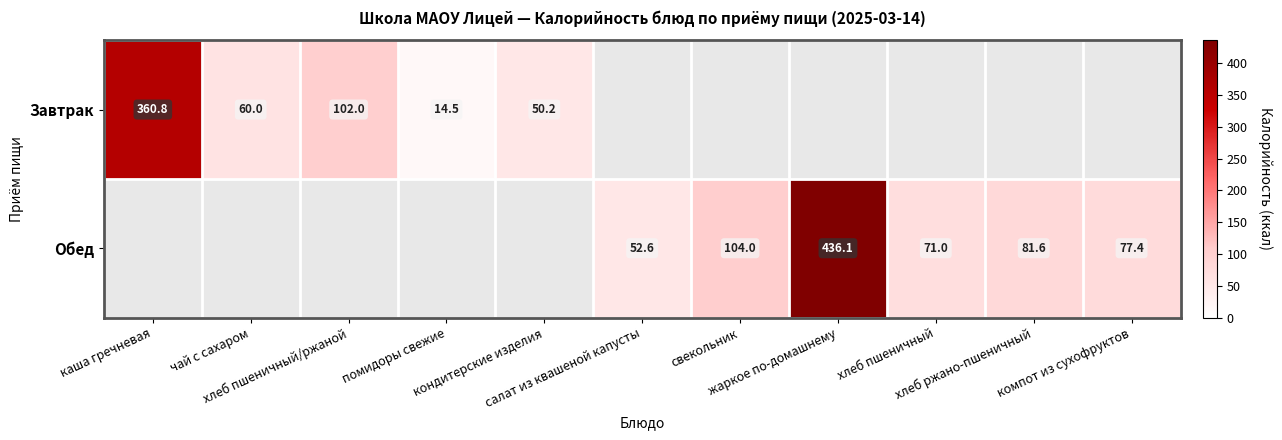

Rank the series by their average value, from lowest to highest.

Завтрак, Обед